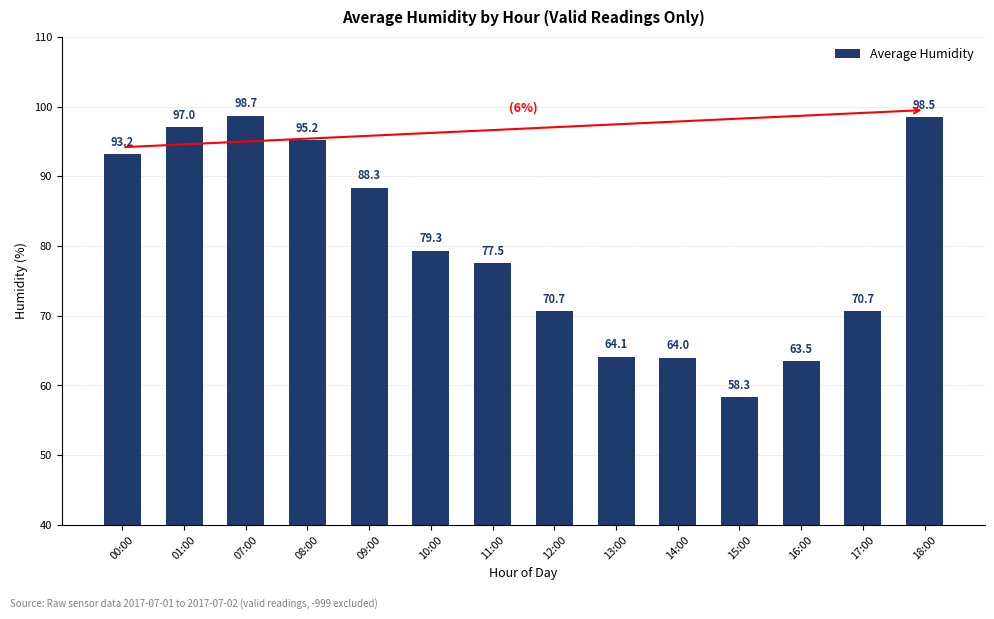

At which label does the data first exceed 79?

00:00